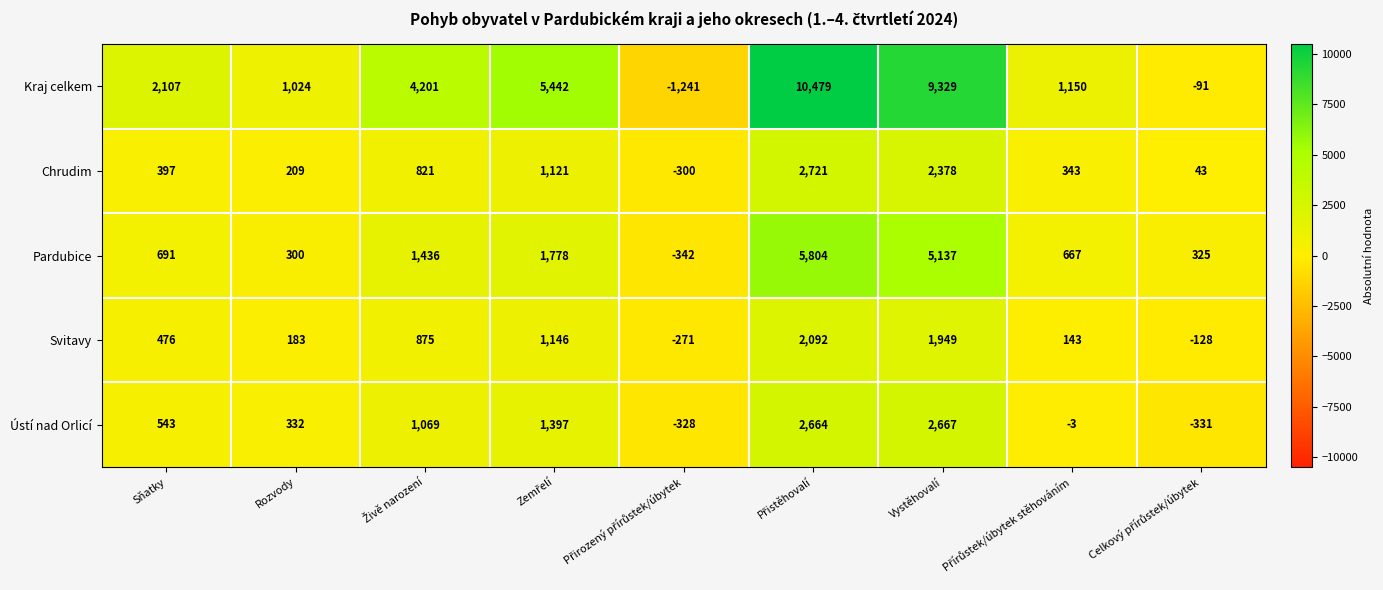

What is the approximate value of Chrudim at Sňatky, to the nearest 100?

400